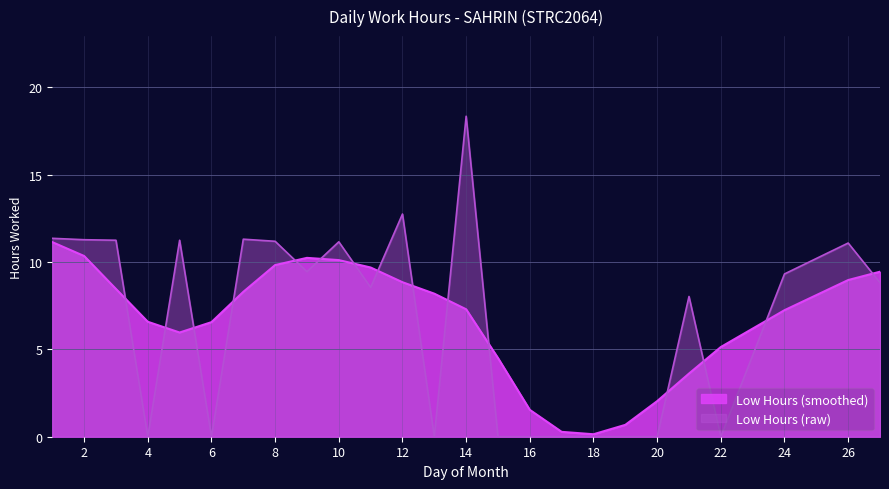

Reading left to right, transcribe all the data shown in this chart.

1=11.4	2=11.3	3=11.2	4=0.0	5=11.2	6=0.0	7=11.3	8=11.2	9=9.4	10=11.2	11=8.6	12=12.8	13=0.0	14=18.4	15=0.0	16=0.0	17=0.0	18=0.0	19=0.0	20=0.0	21=8.0	22=0.0	24=9.3	26=11.1	27=8.8